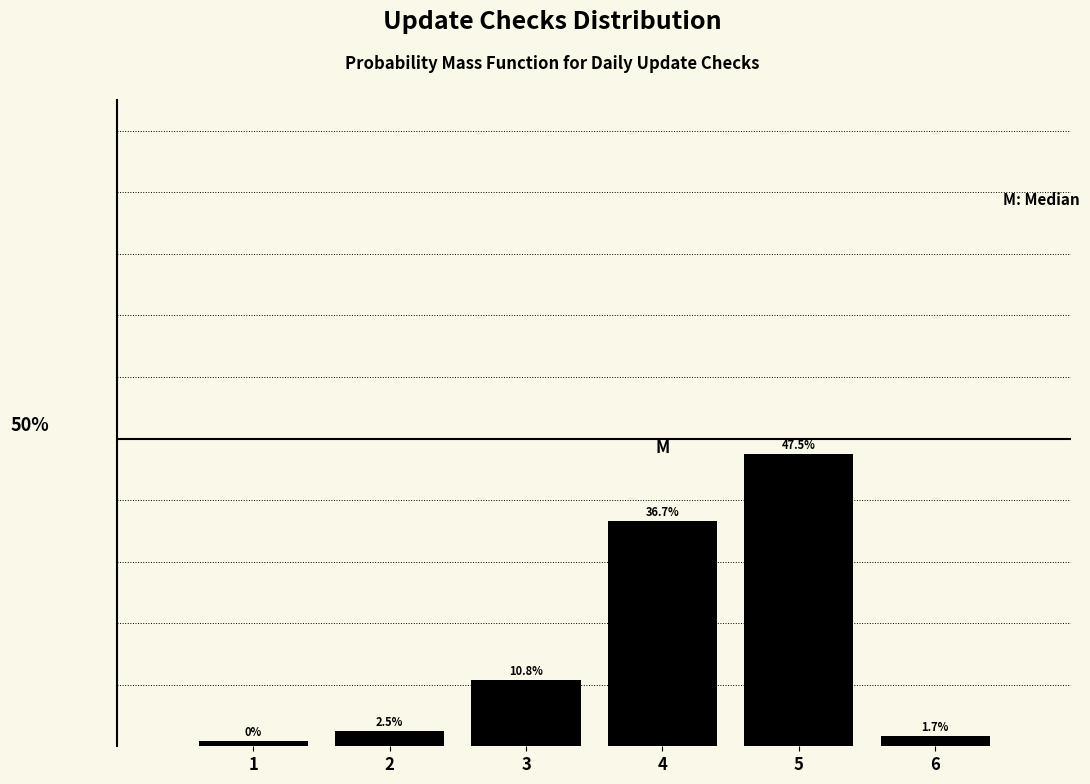

Rank the categories by value from highest to lowest.

5, 4, 3, 2, 6, 1